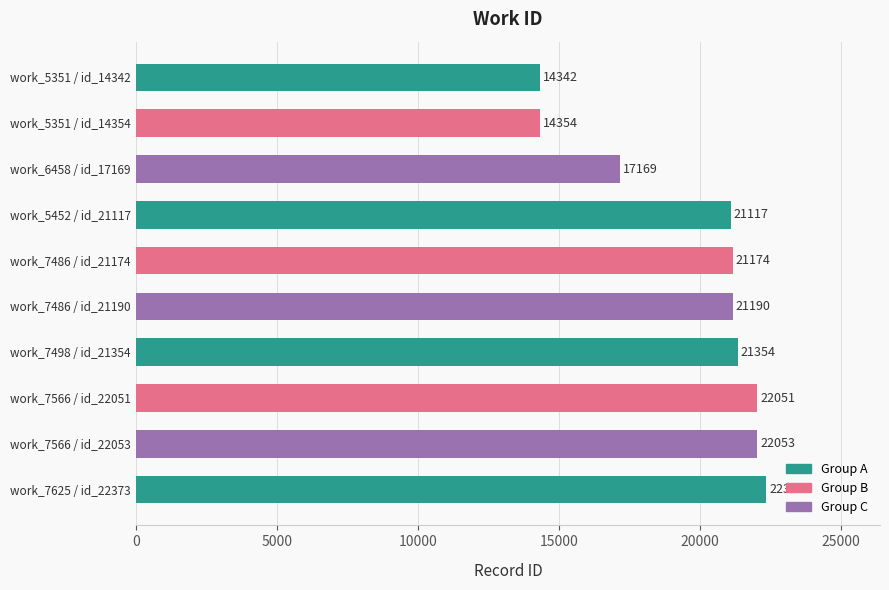

Which has a higher value, work_5351 / id_14354 or work_7566 / id_22051?

work_7566 / id_22051